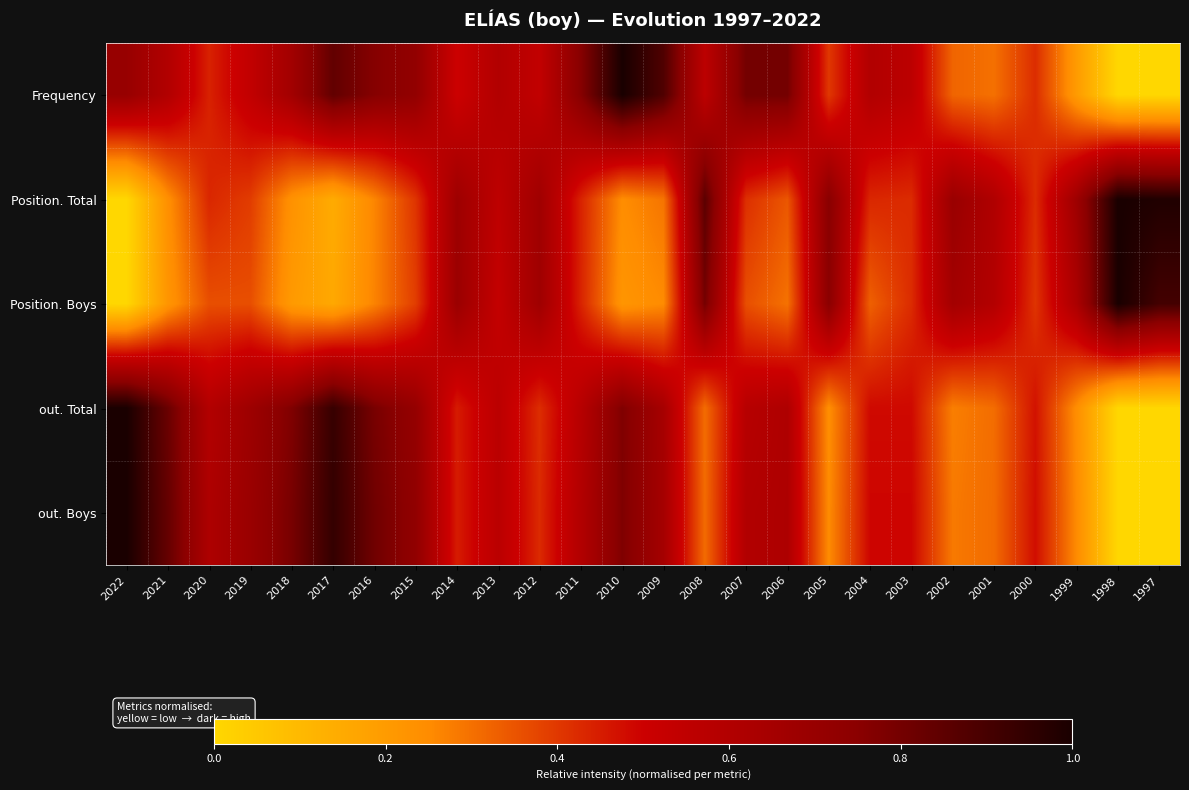

At 2011, list the series in order from smallest to largest.

Position. Boys, Position. Total, out. Total, out. Boys, Frequency